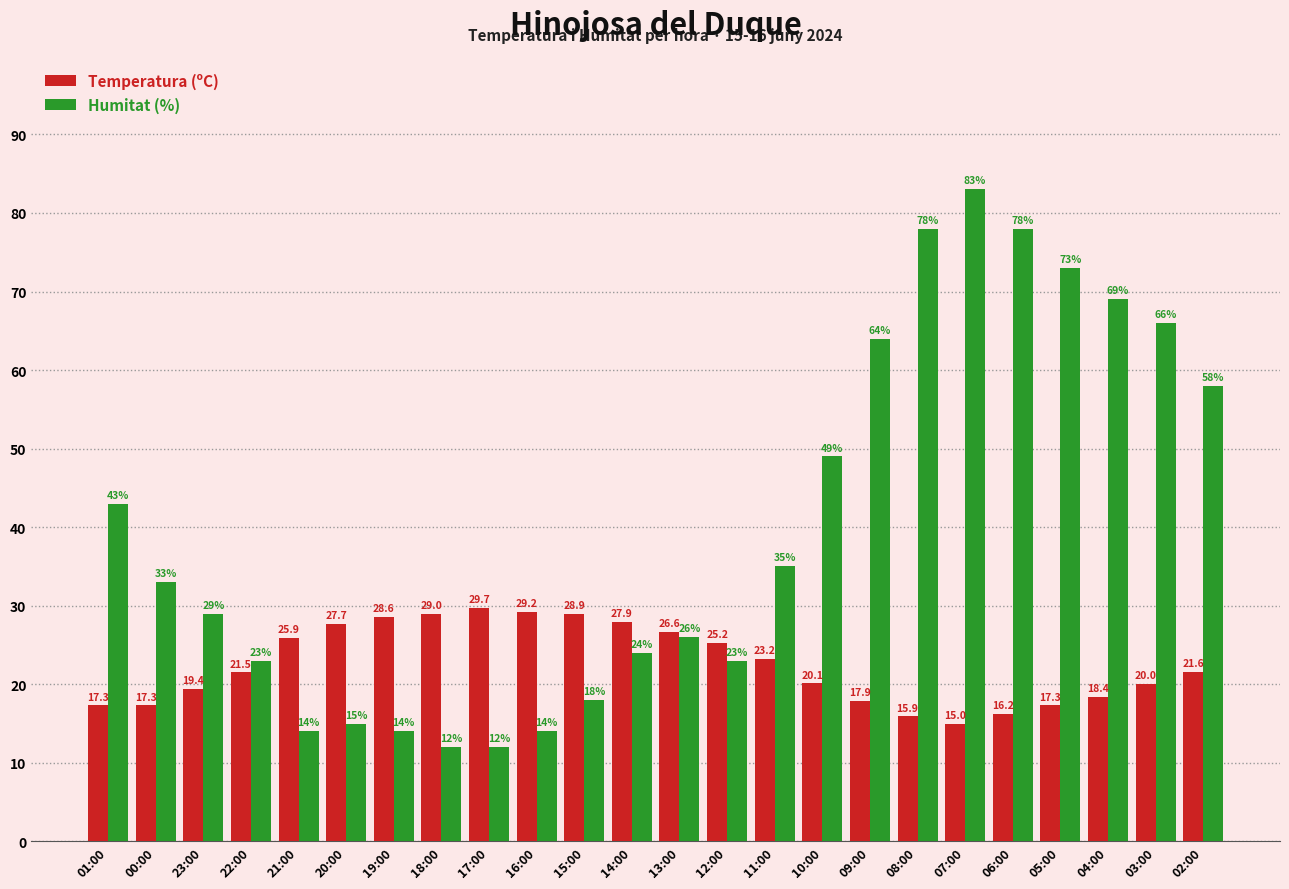

List the series in order of their overall mean, highest first.

Humitat (%), Temperatura (ºC)